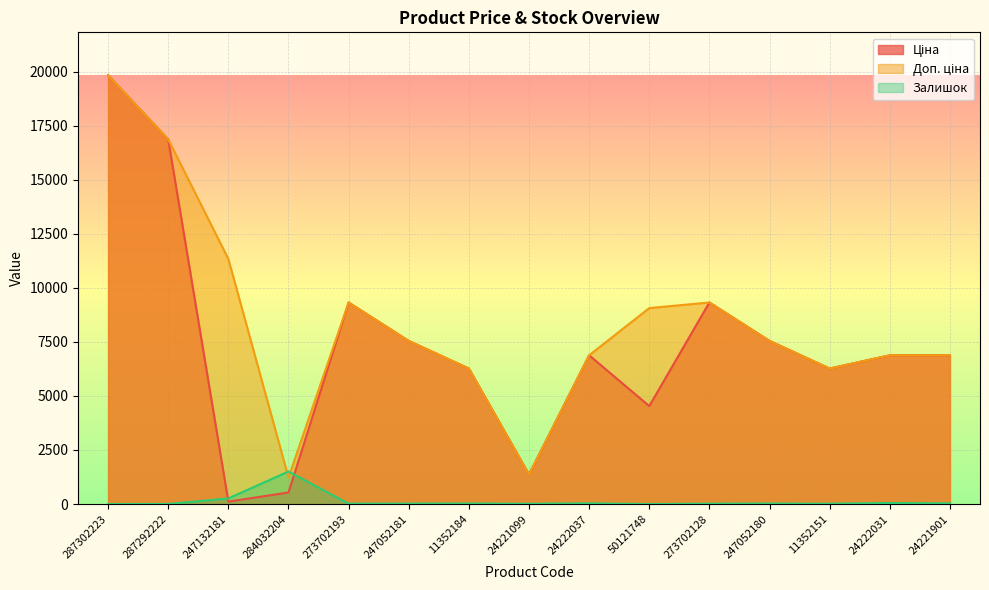

Reading left to right, what are all the values shown in this chart?

Ціна: 19831.1	16863.2	113.3	535.4	9321.4	7545.9	6266.7	1366.3	6879.5	4531.4	9321.4	7545.9	6266.7	6879.5	6879.5
Доп. ціна: 19831.1	16863.2	11334.0	1227.2	9321.4	7545.9	6266.7	1366.0	6879.5	9062.9	9321.4	7545.9	6266.7	6879.5	6879.5
Залишок: 1.0	4.0	260.0	1506.0	19.0	19.0	23.0	13.0	32.0	0.0	18.0	21.0	16.0	48.0	31.0